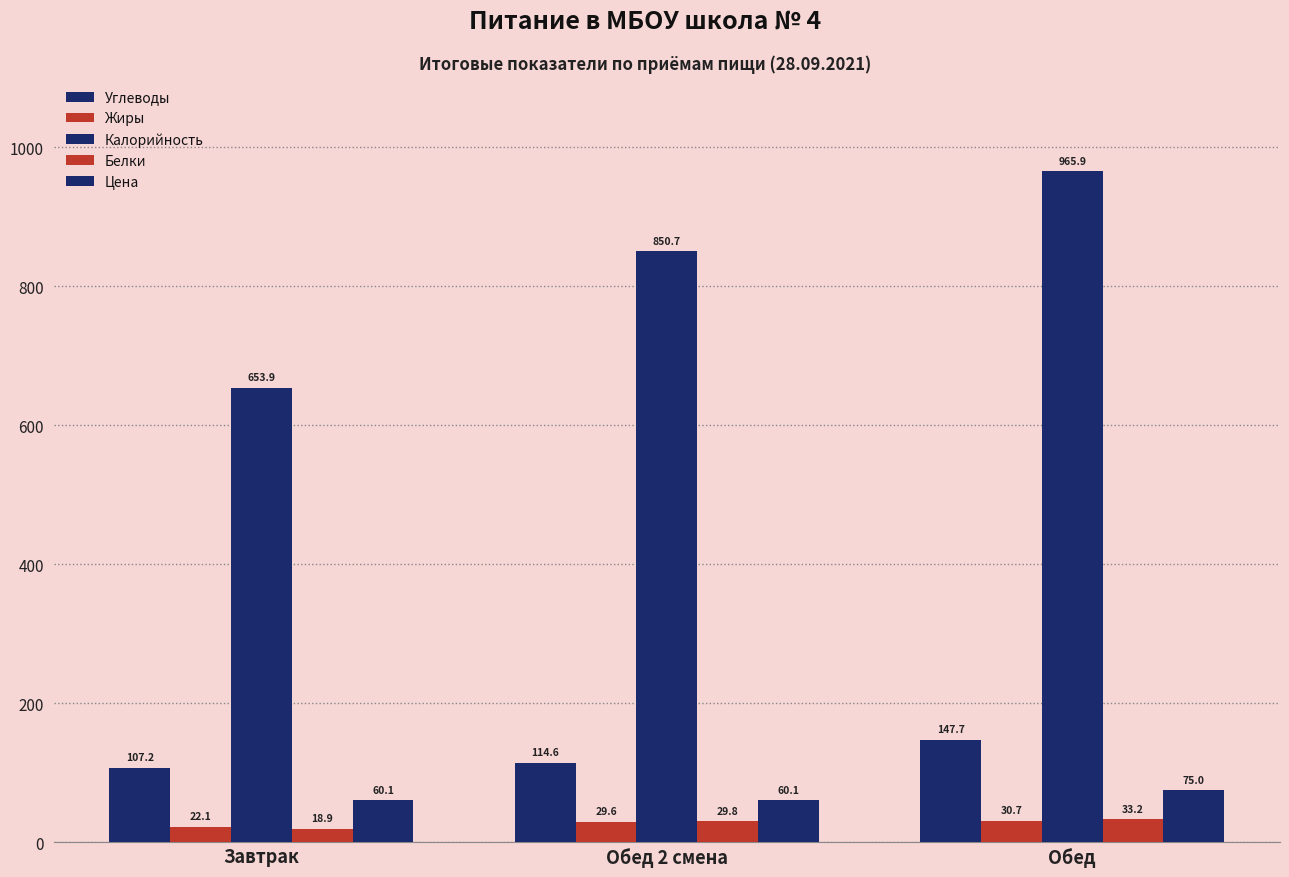

What position from the left is Завтрак?

1